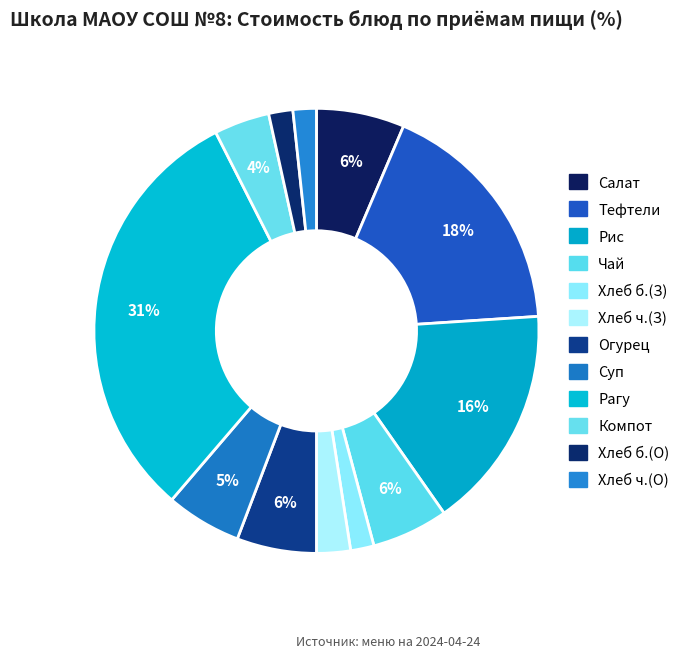

Count the number of slices in the pie.

12